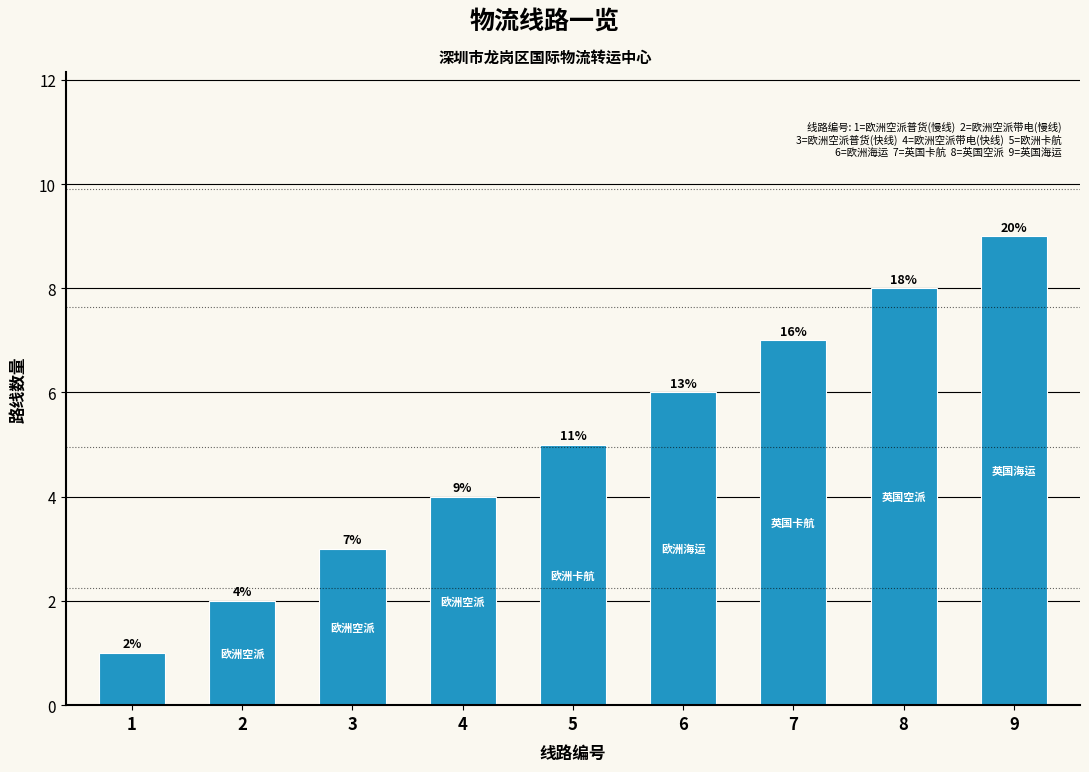

List the labels in order of value, smallest first.

1, 2, 3, 4, 5, 6, 7, 8, 9